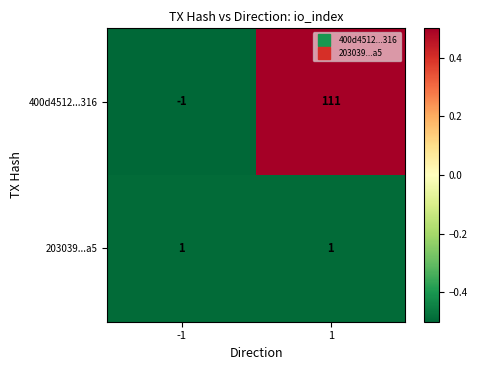

Which series has the largest total across all categories?

400d4512...316